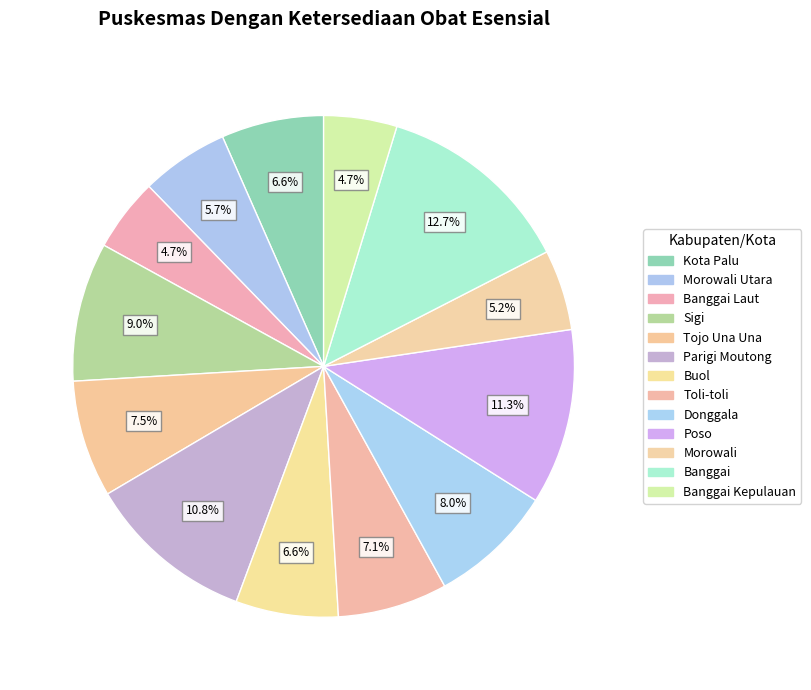

Count the number of slices in the pie.

13